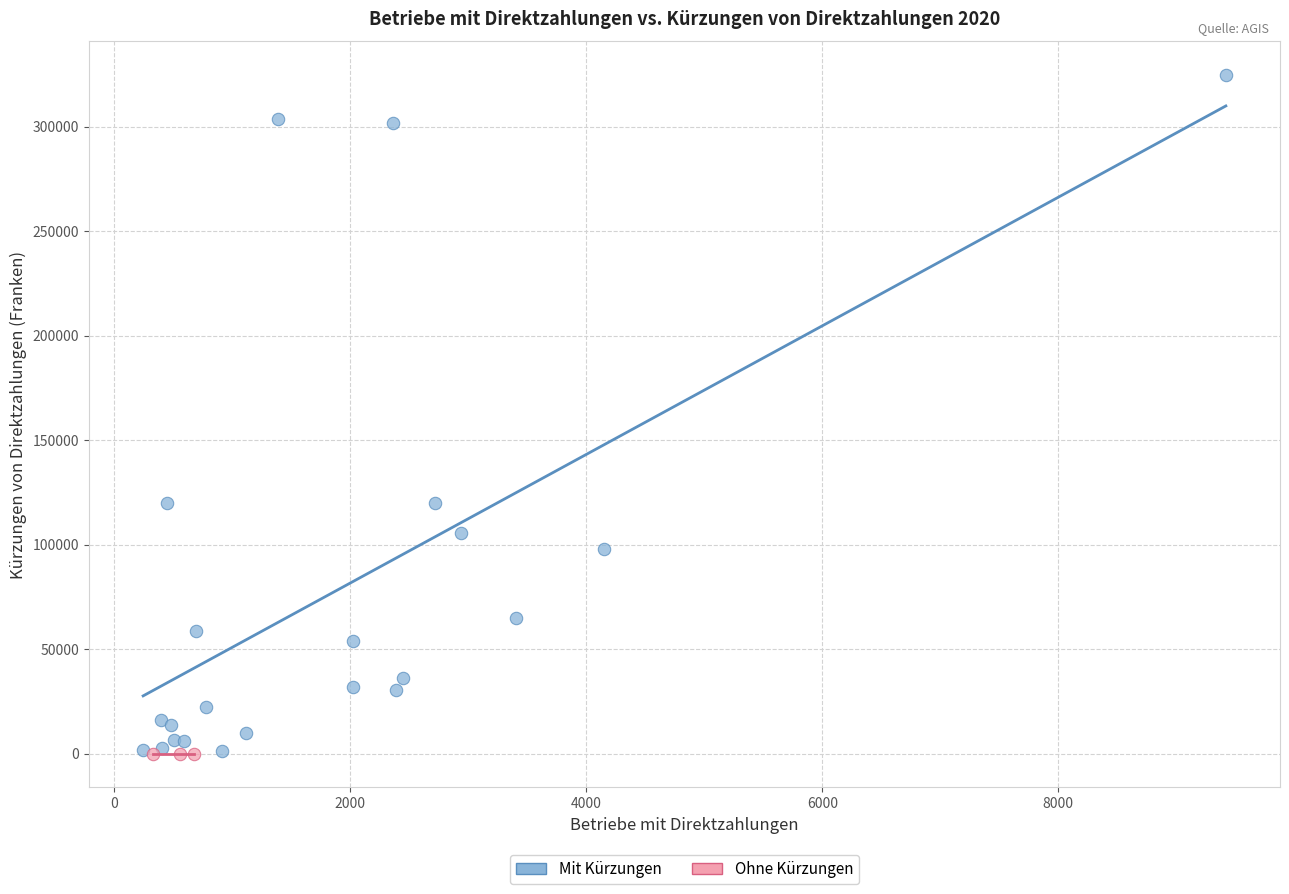

Which series reaches the maximum Y coordinate?

Mit Kürzungen